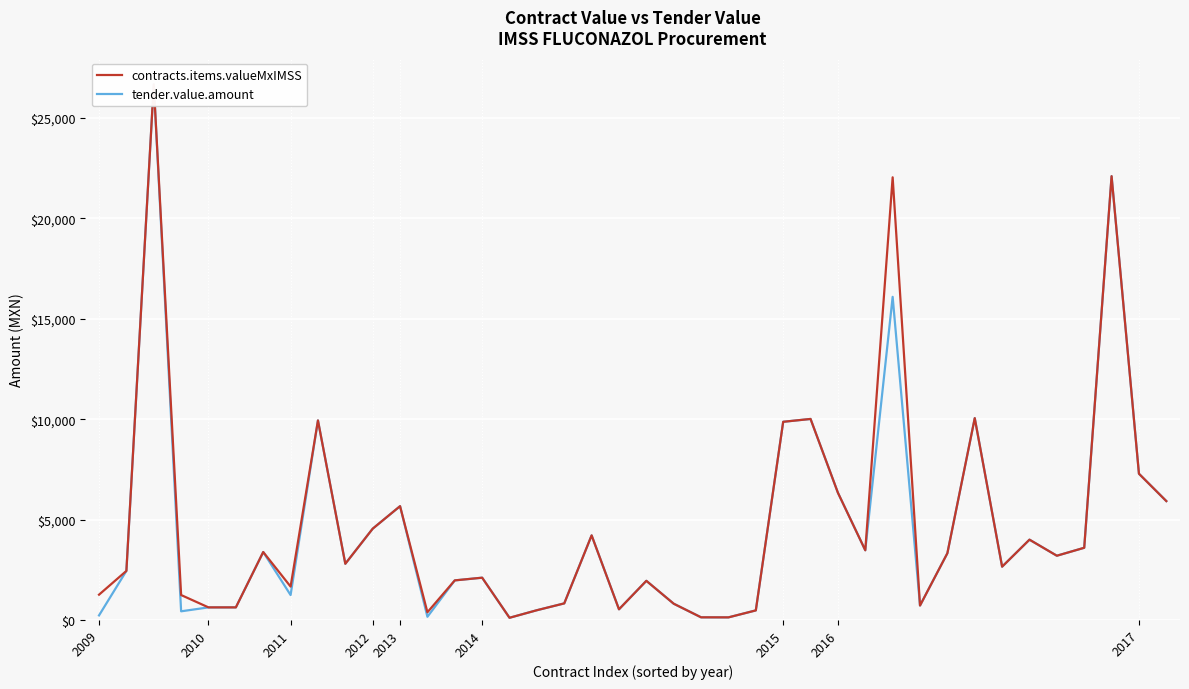

What is the smallest value displayed?

110.0